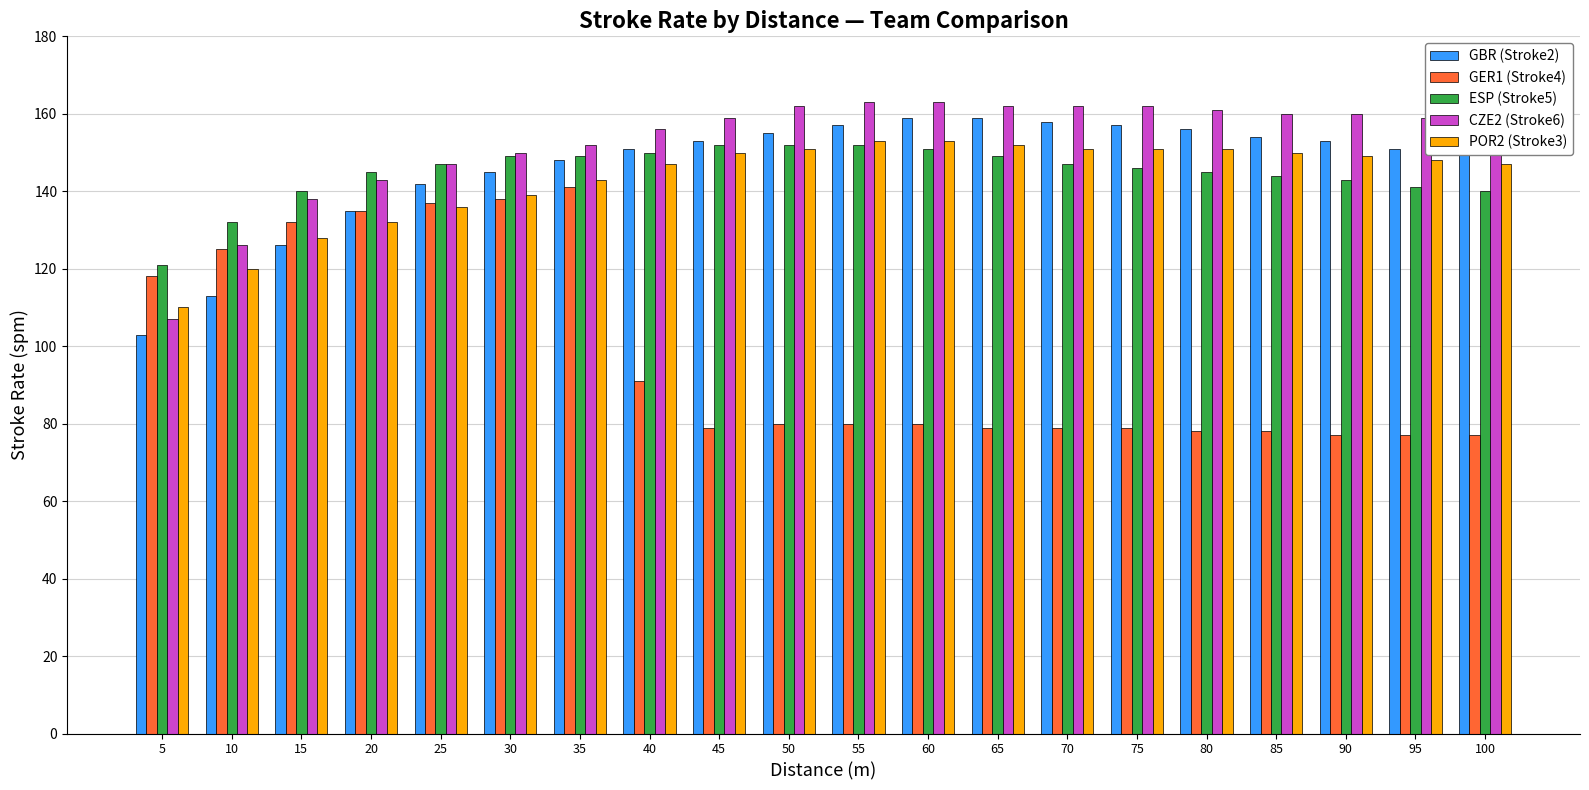

What is the difference between the highest and lowest values at 25?

11